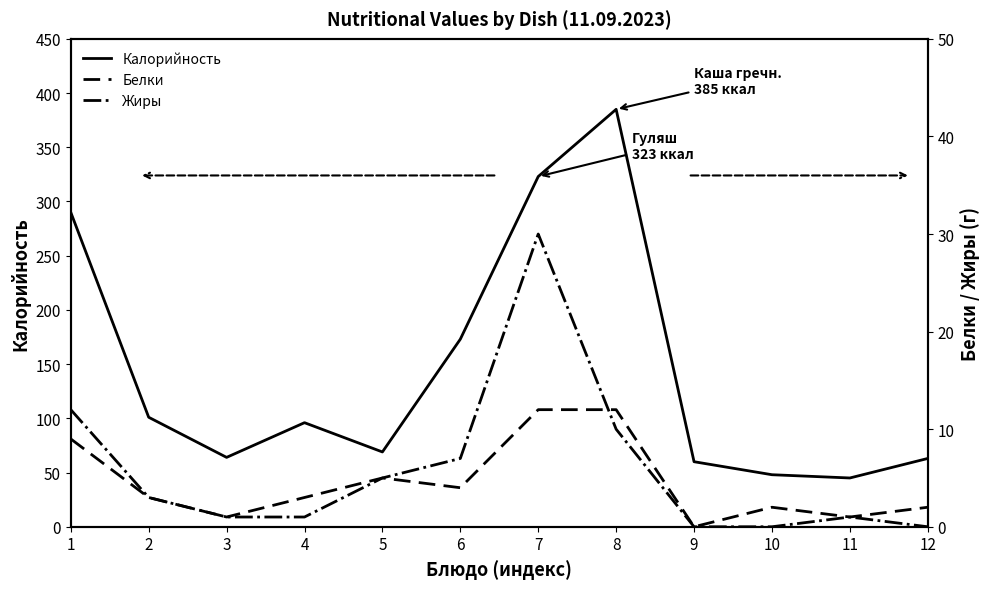

Reading left to right, list all the values displayed in this chart.

Калорийность: 290	101	64	96	69	173	323	385	60	48	45	63
Белки: 9	3	1	3	5	4	12	12	0	2	1	2
Жиры: 12	3	1	1	5	7	30	10	0	0	1	0